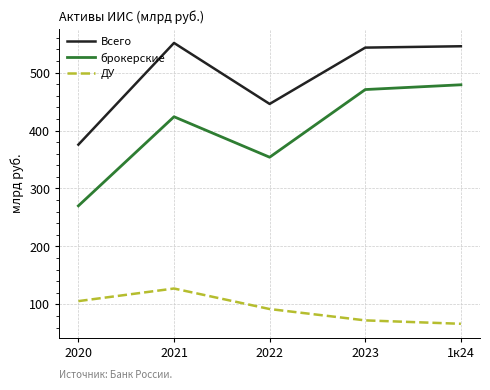

True or false: ДУ and брокерские intersect in this chart.

False